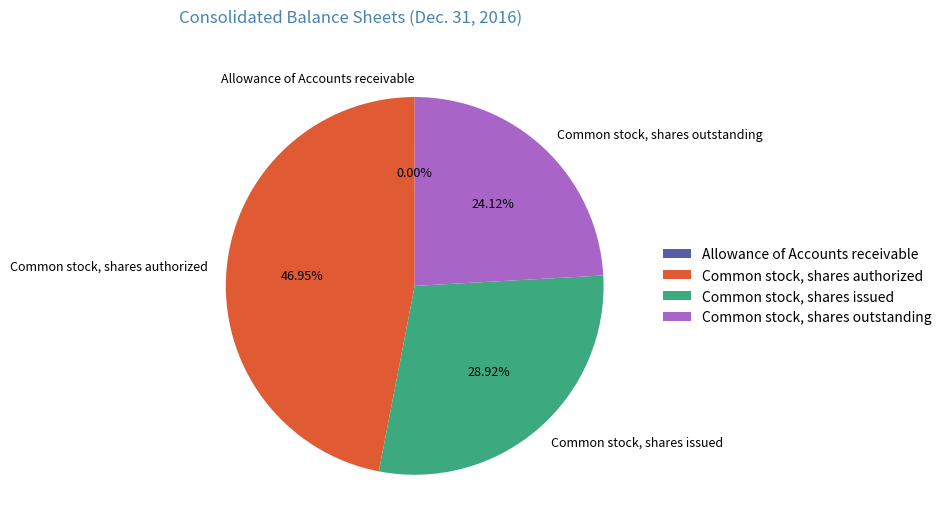

Which category has the biggest portion of the pie?

Common stock, shares authorized